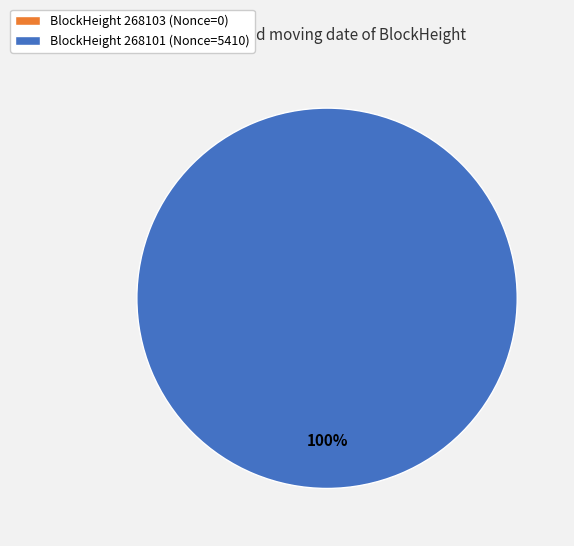

How many segments does this pie chart have?

2